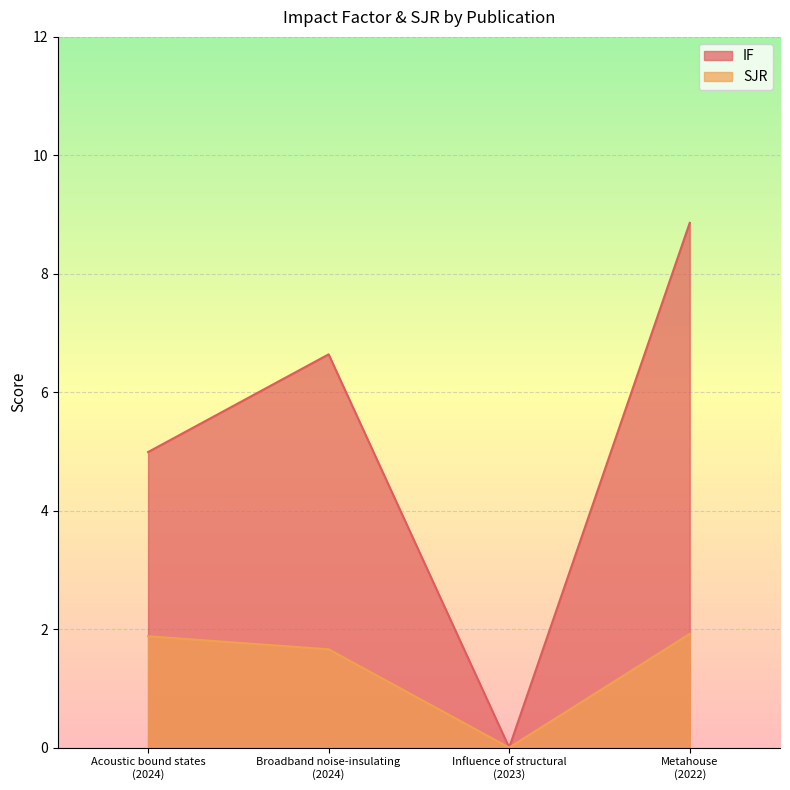

What is the difference between the maximum and second lowest values in the IF series?

3.9